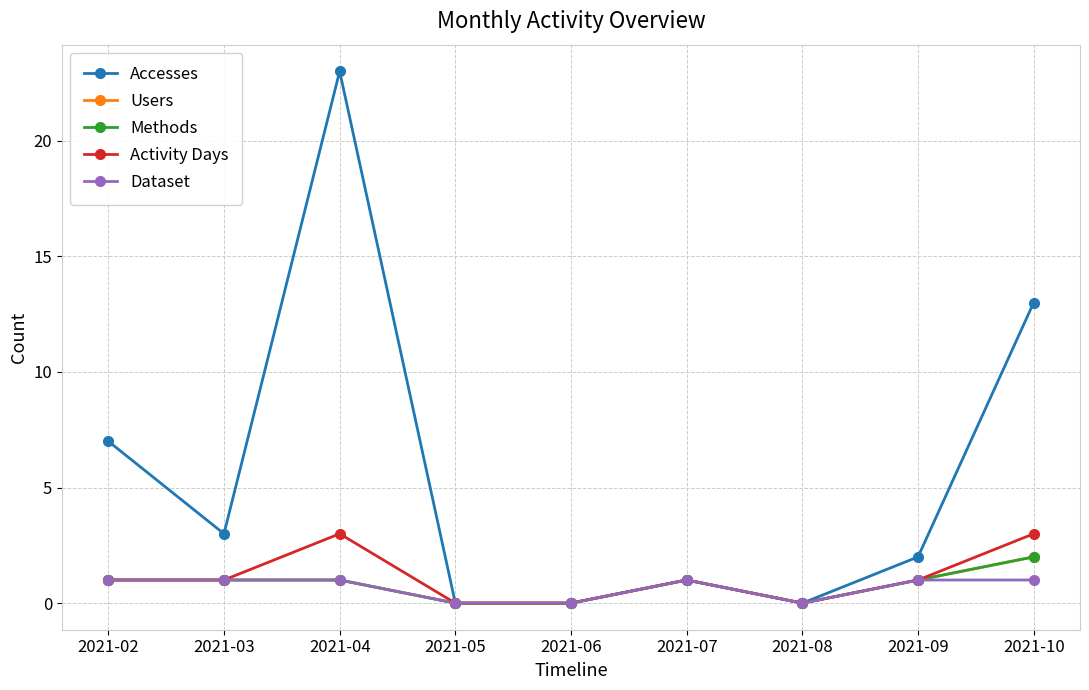

Where is the first local minimum for Activity Days?

2021-08